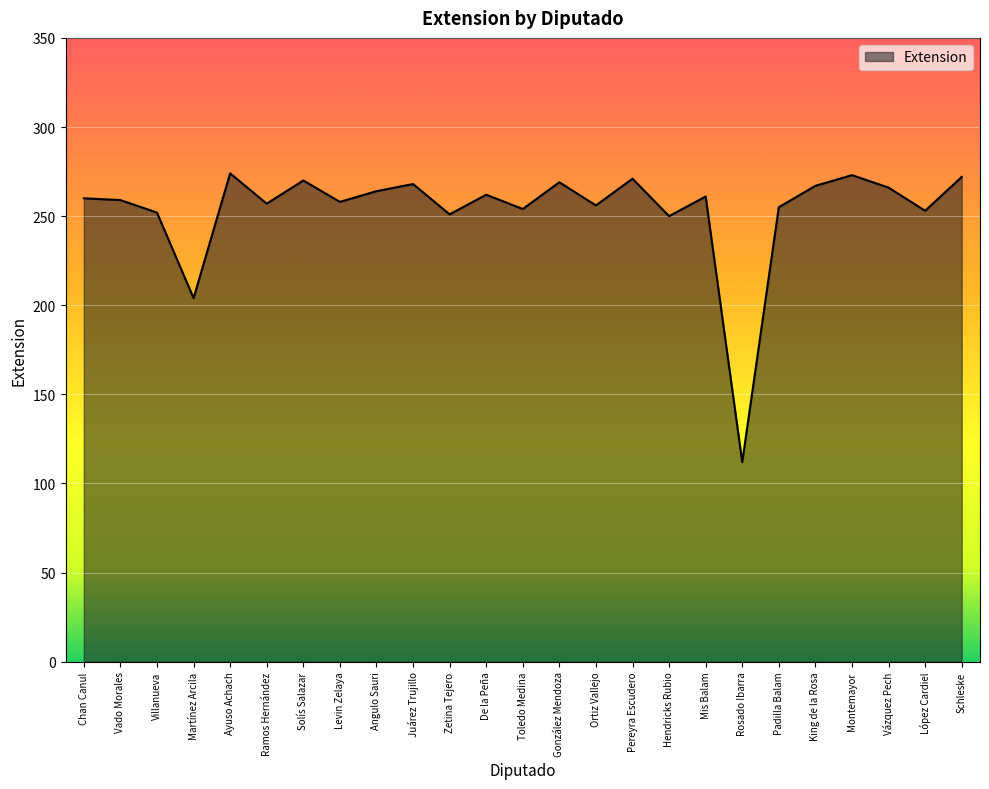

Read the value at Solís Salazar.

270